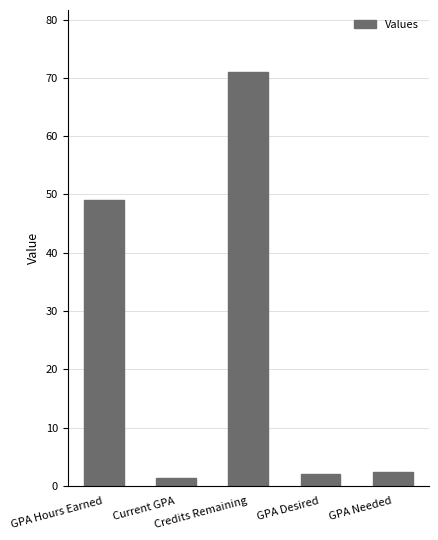

Are the bars horizontal?

No